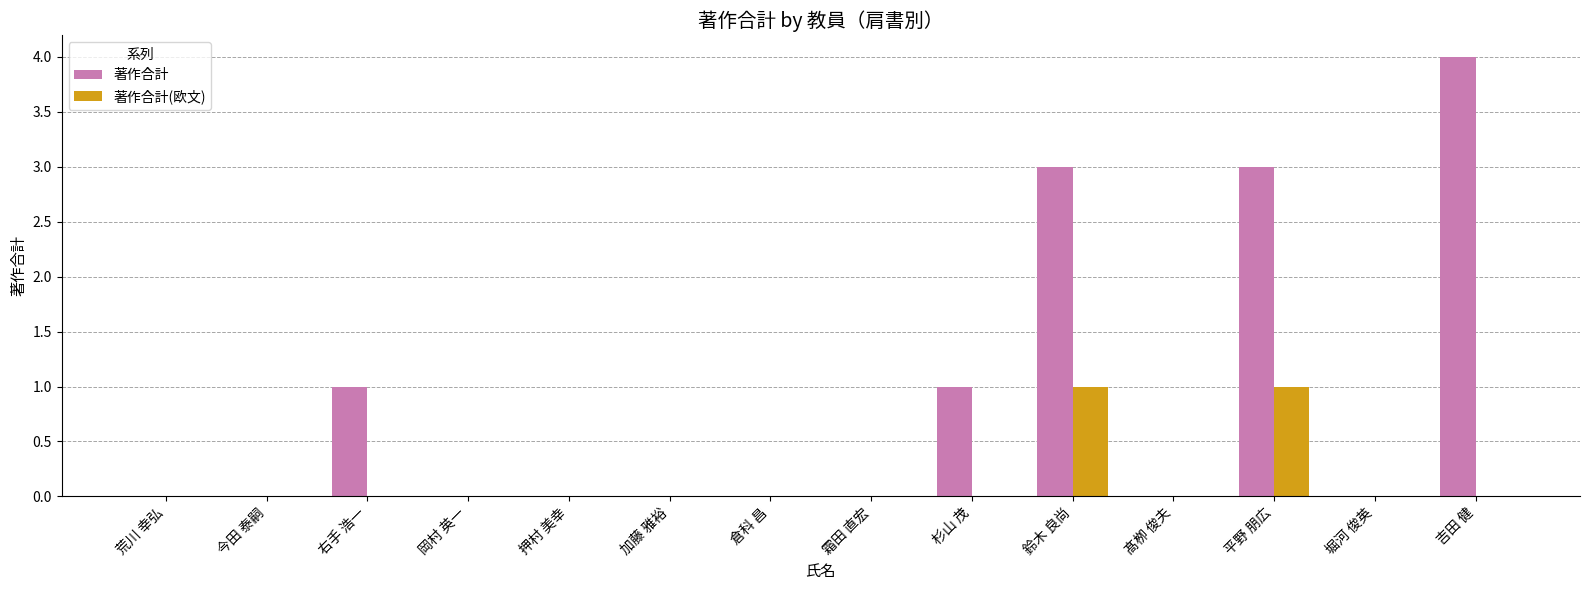

What is the average value of the 著作合計 series?

1